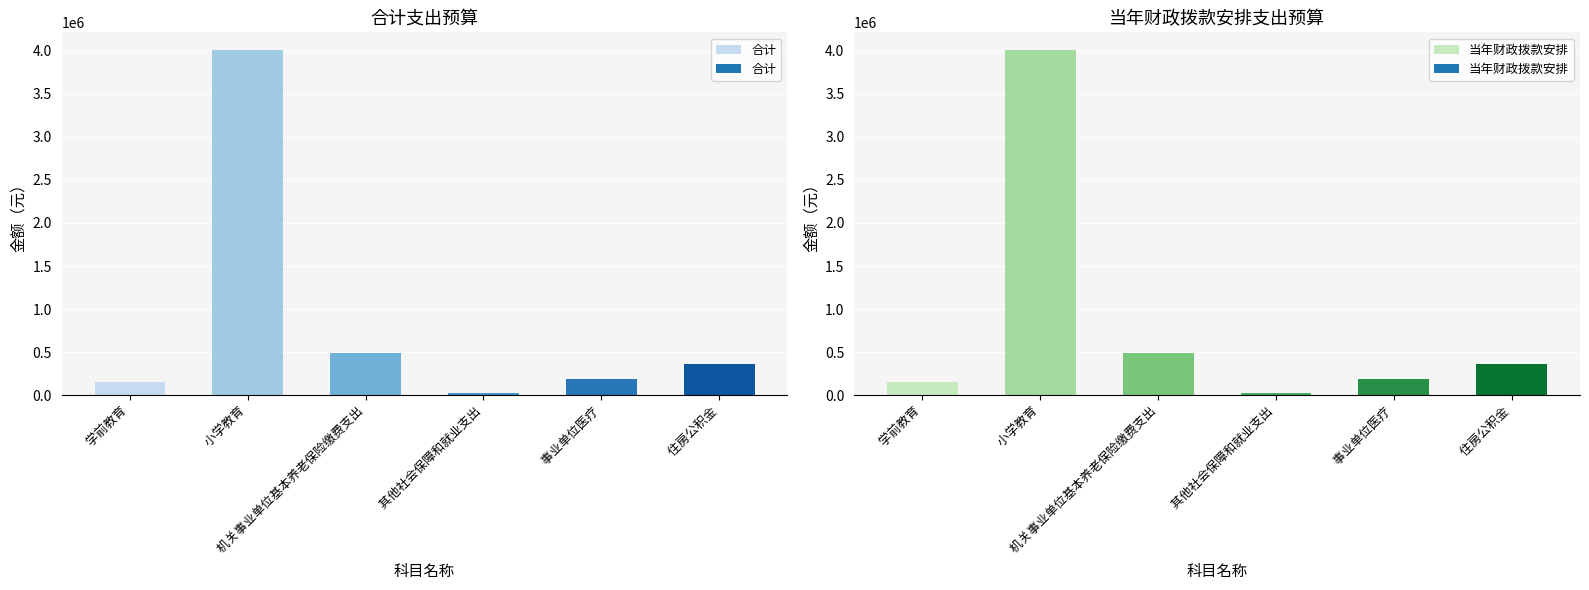

Rank the series at  机关事业单位基本养老保险缴费支出 from highest to lowest value.

合计, 当年财政拨款安排